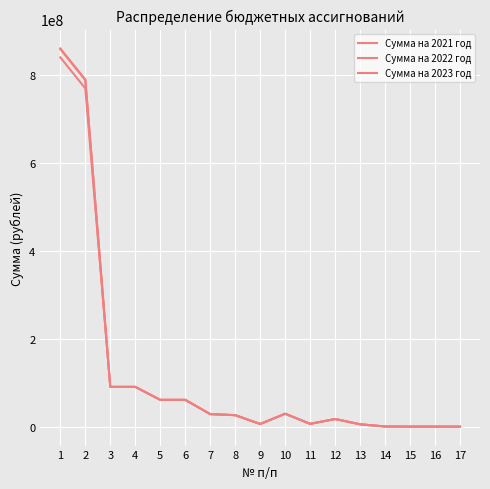

Between 7 and 11, which is larger?

7